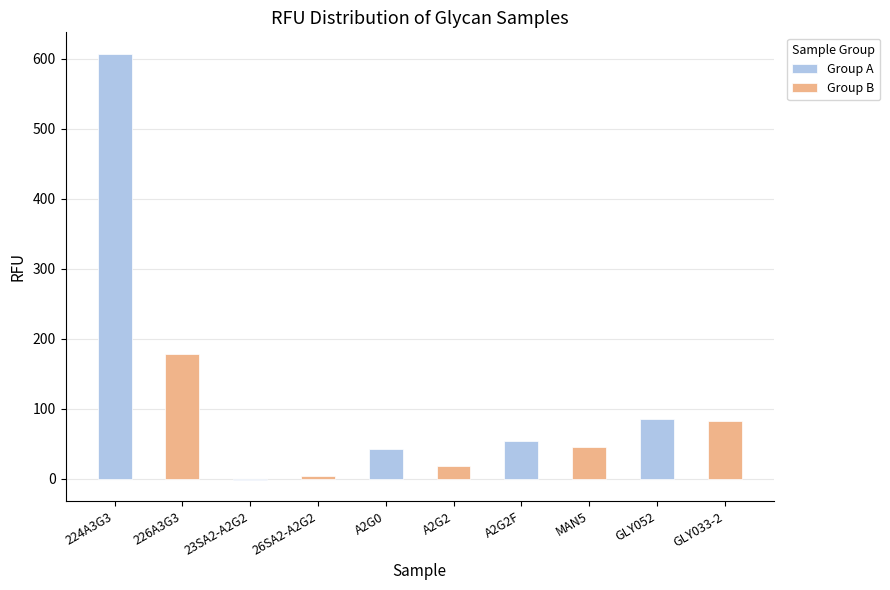

The value of Group B at GLY052 is 82.5. True or false?

True